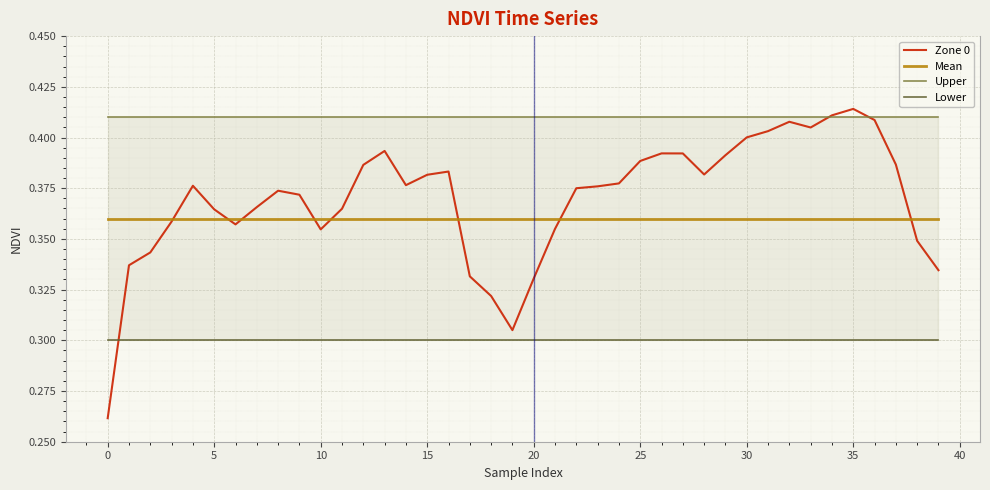

Between 20 and 16, which is larger?

16